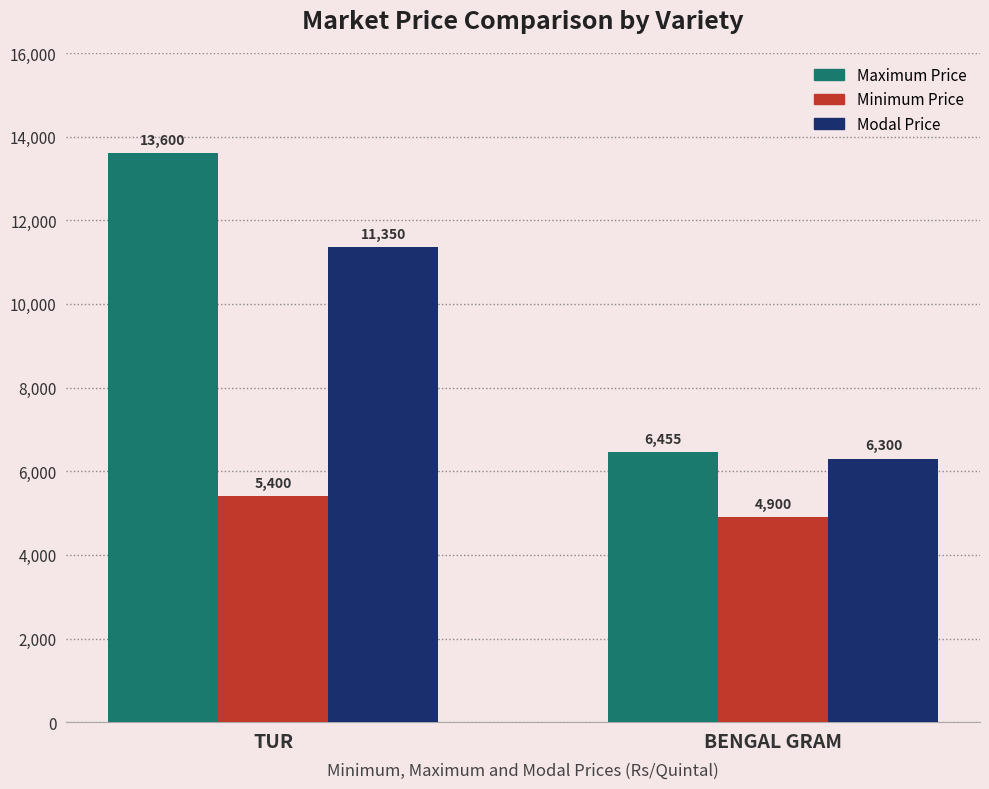

At which label does Modal Price reach its minimum?

BENGAL GRAM